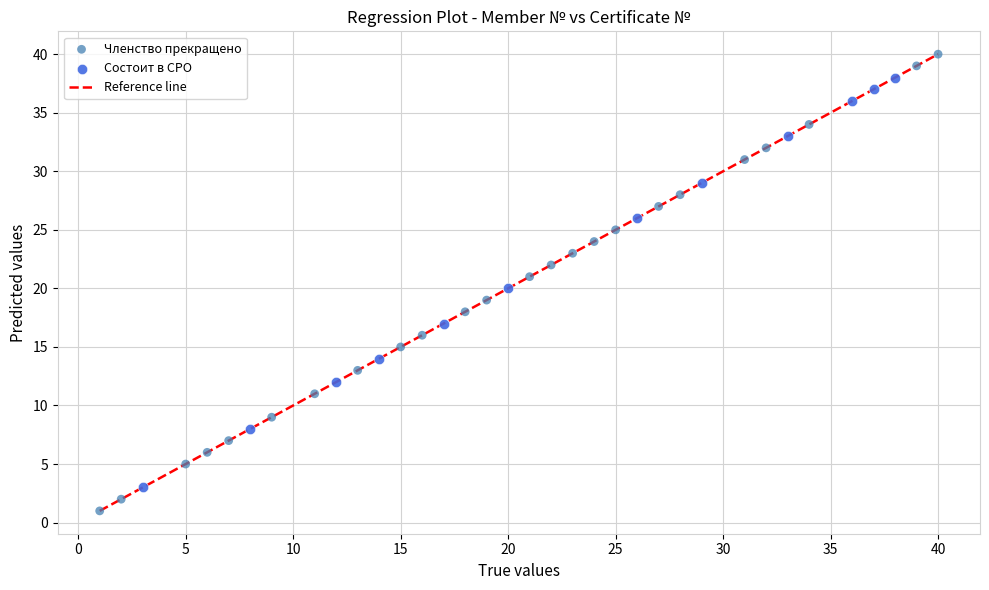

Which series has the largest Y range (max minus min)?

Членство прекращено